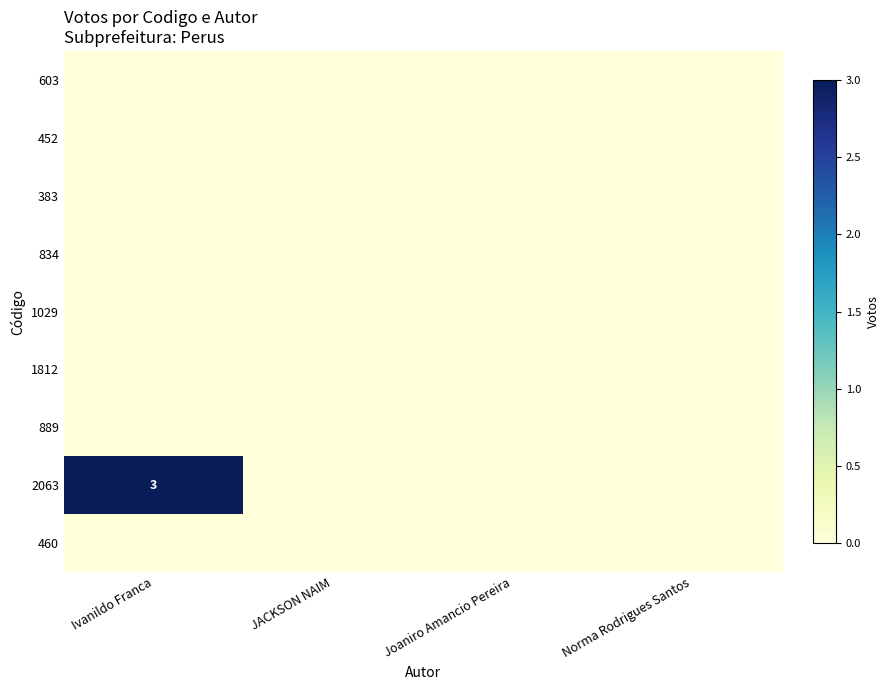

At how many categories does at least one series exceed 0?

1